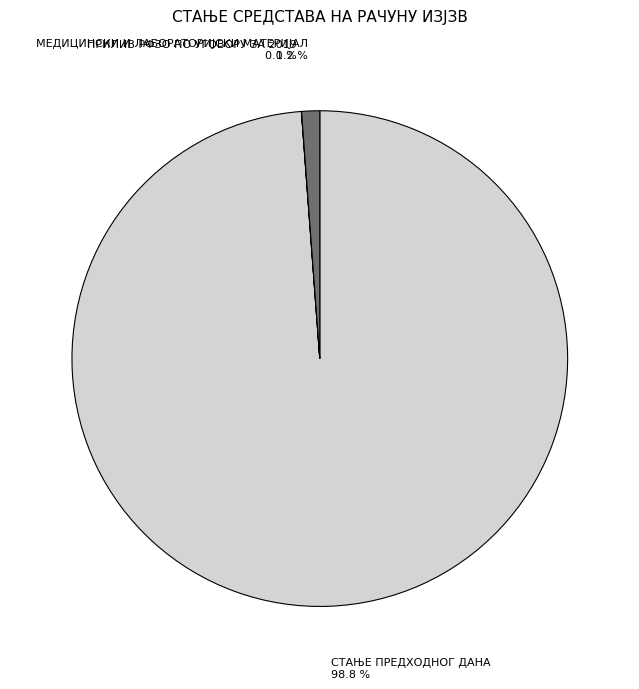

The МЕДИЦИНСКИ И ЛАБОРАТОРИЈСКИ МАТЕРИЈАЛ slice represents 14% of the pie. True or false?

False